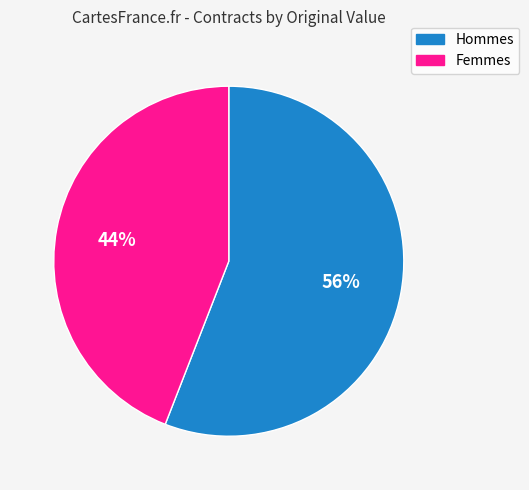

How many slices are in this pie chart?

2